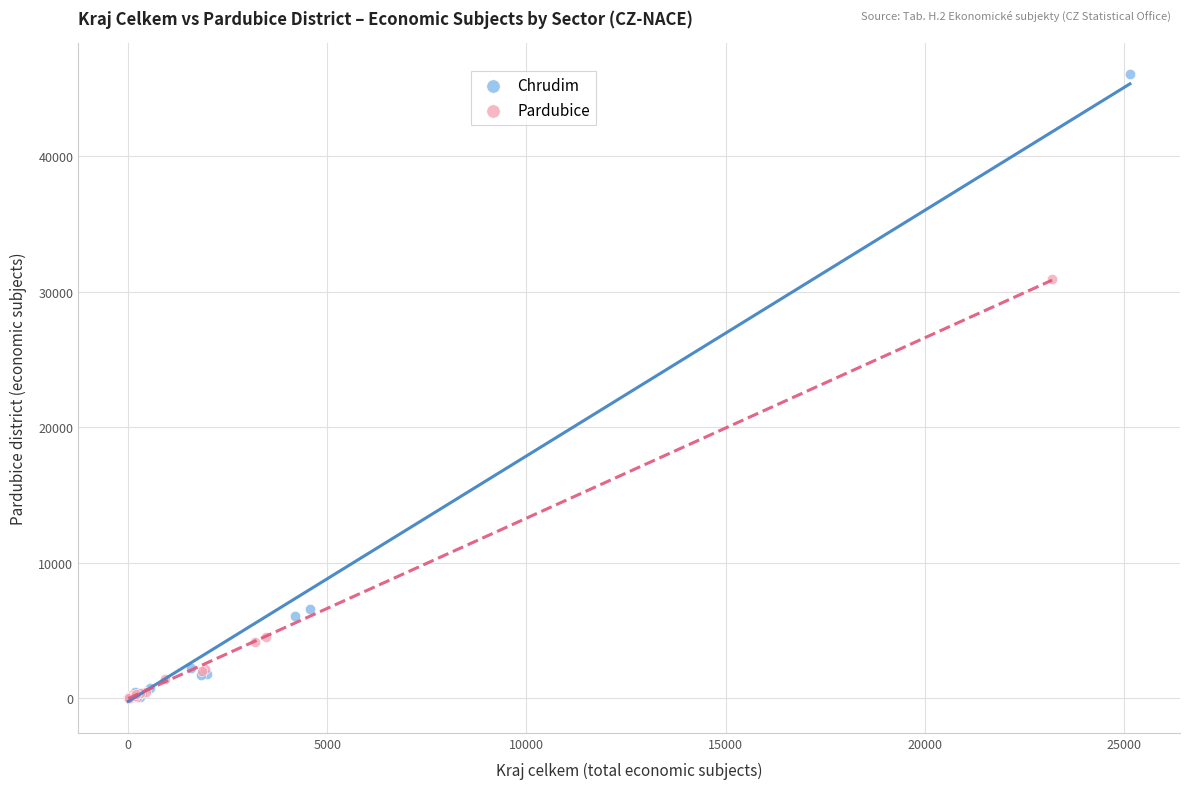

Which series contains the highest Y value?

Chrudim